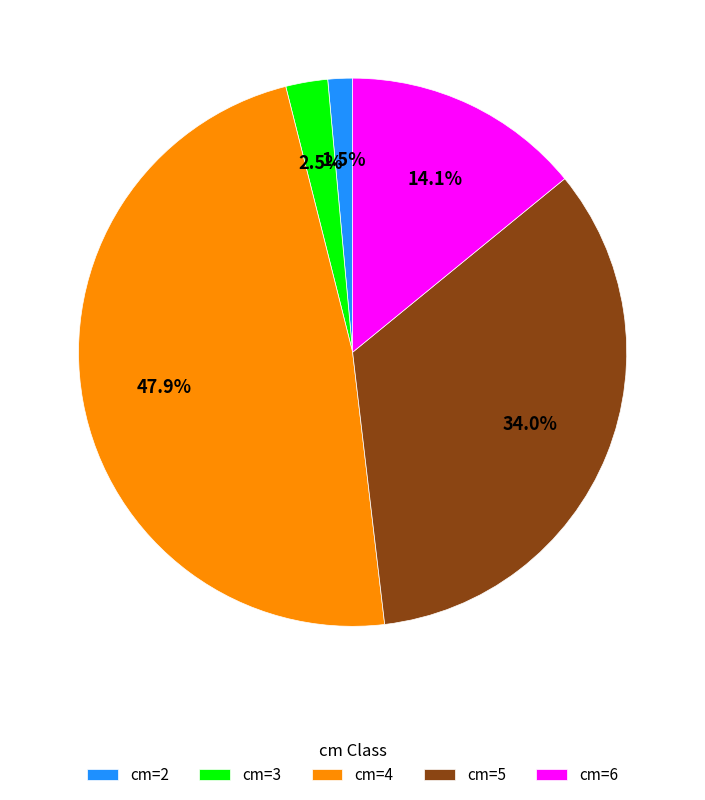

How much of the chart is everything except cm=6?

85.9%